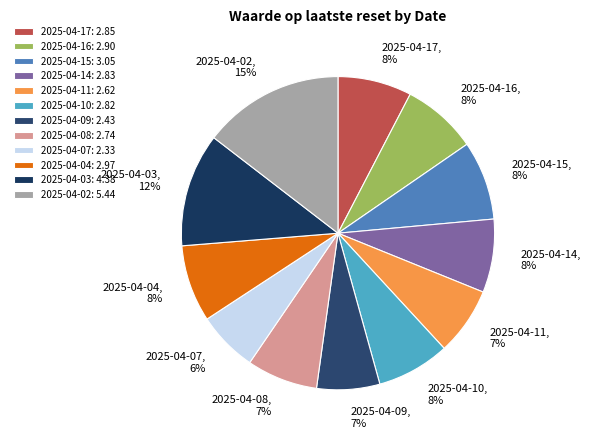

Is there a majority slice in this chart?

No